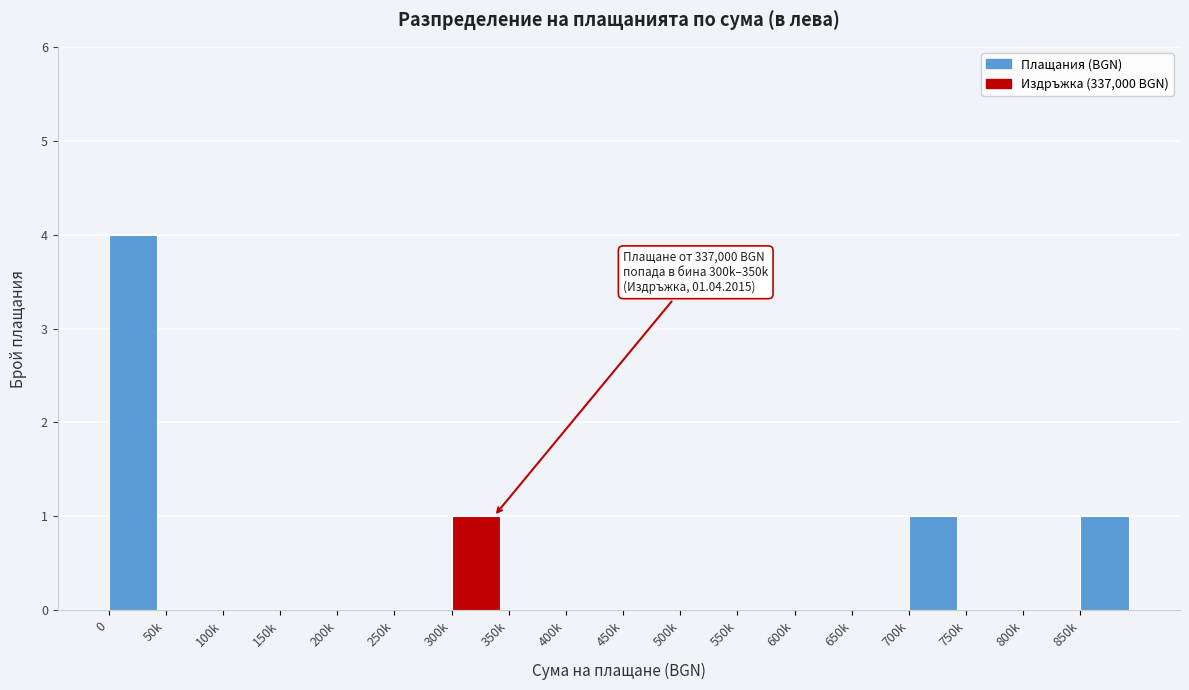

Reading left to right, what are all the values shown in this chart?

0=4	50k=0	100k=0	150k=0	200k=0	250k=0	300k=1	350k=0	400k=0	450k=0	500k=0	550k=0	600k=0	650k=0	700k=1	750k=0	800k=0	850k=1